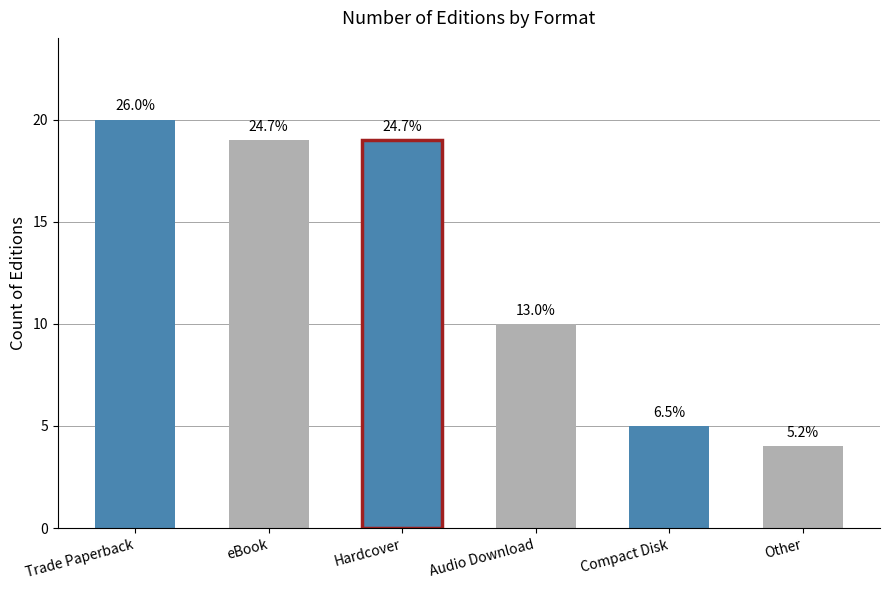

What is the label of the 1st bar from the right?

Other